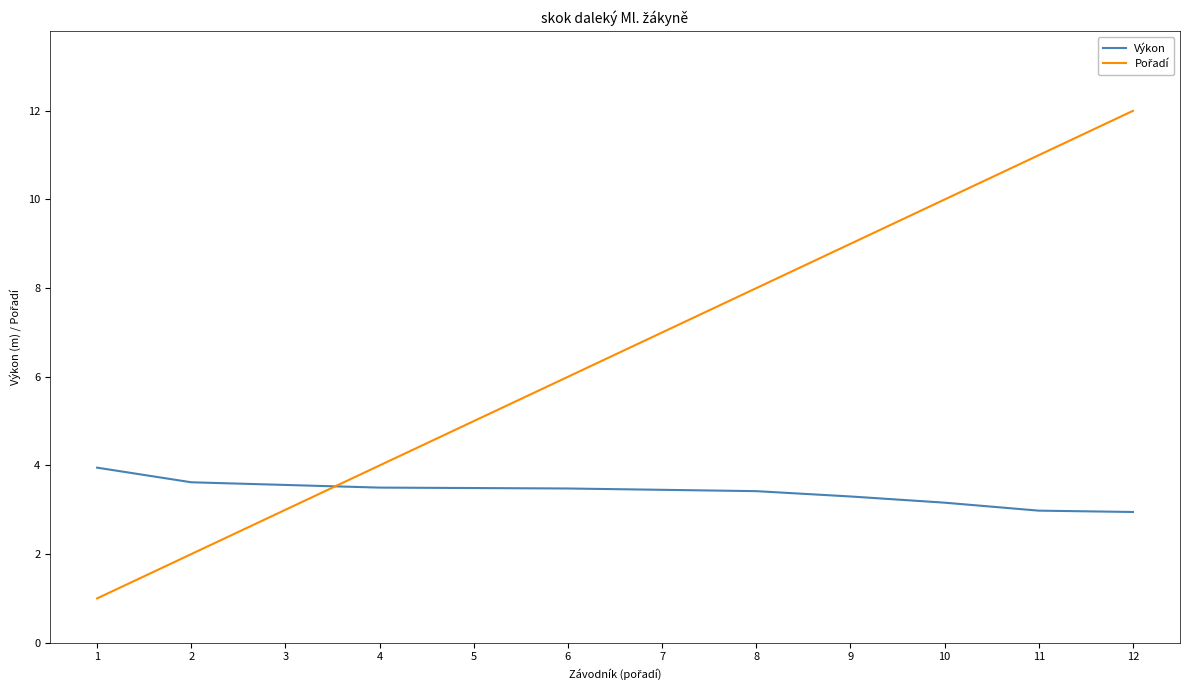

What is the difference between the highest and lowest values at 9?

5.7